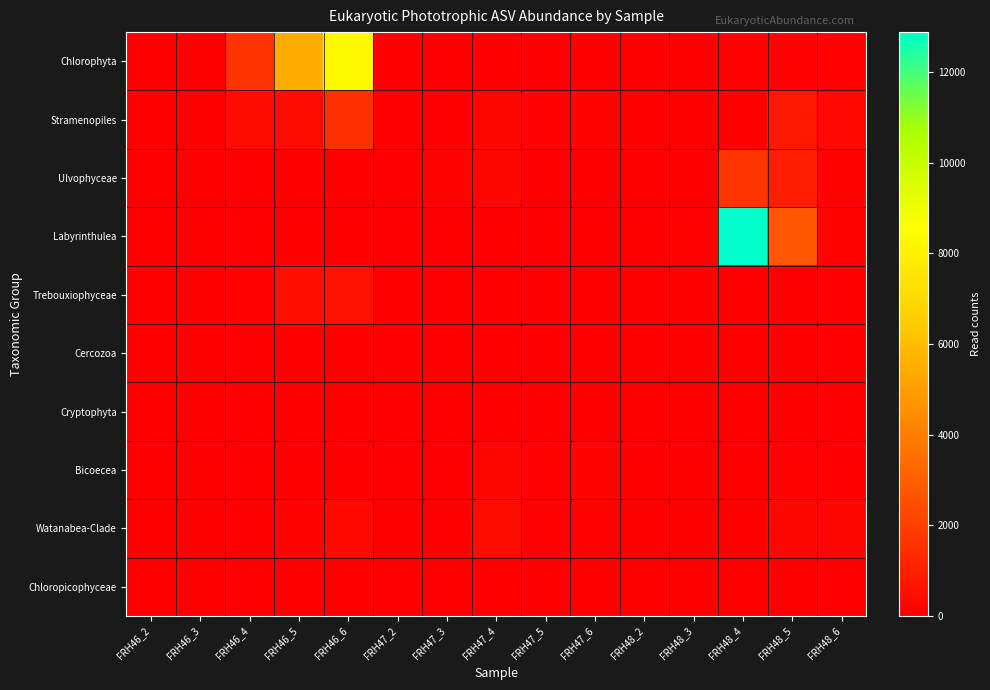

Between FRH46_3 and FRH47_2, which series saw the biggest shift?

Chlorophyta